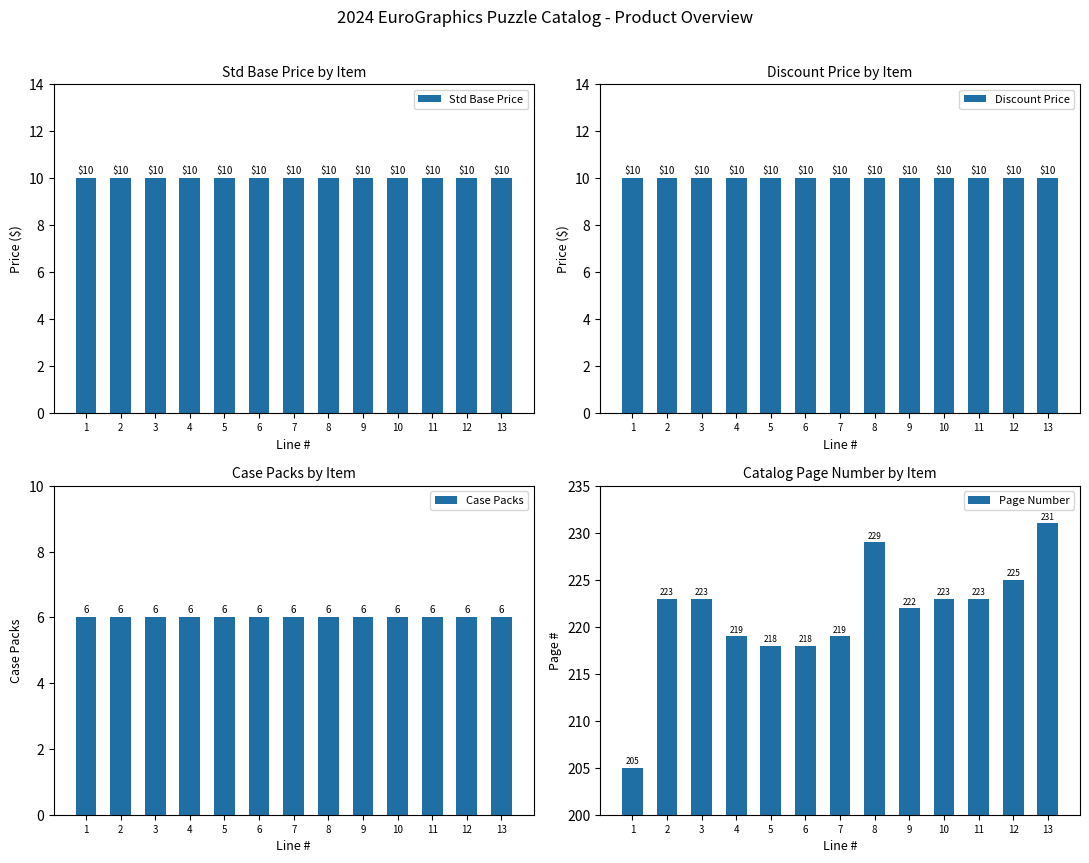

What value does the Case Packs series have at 3?

6